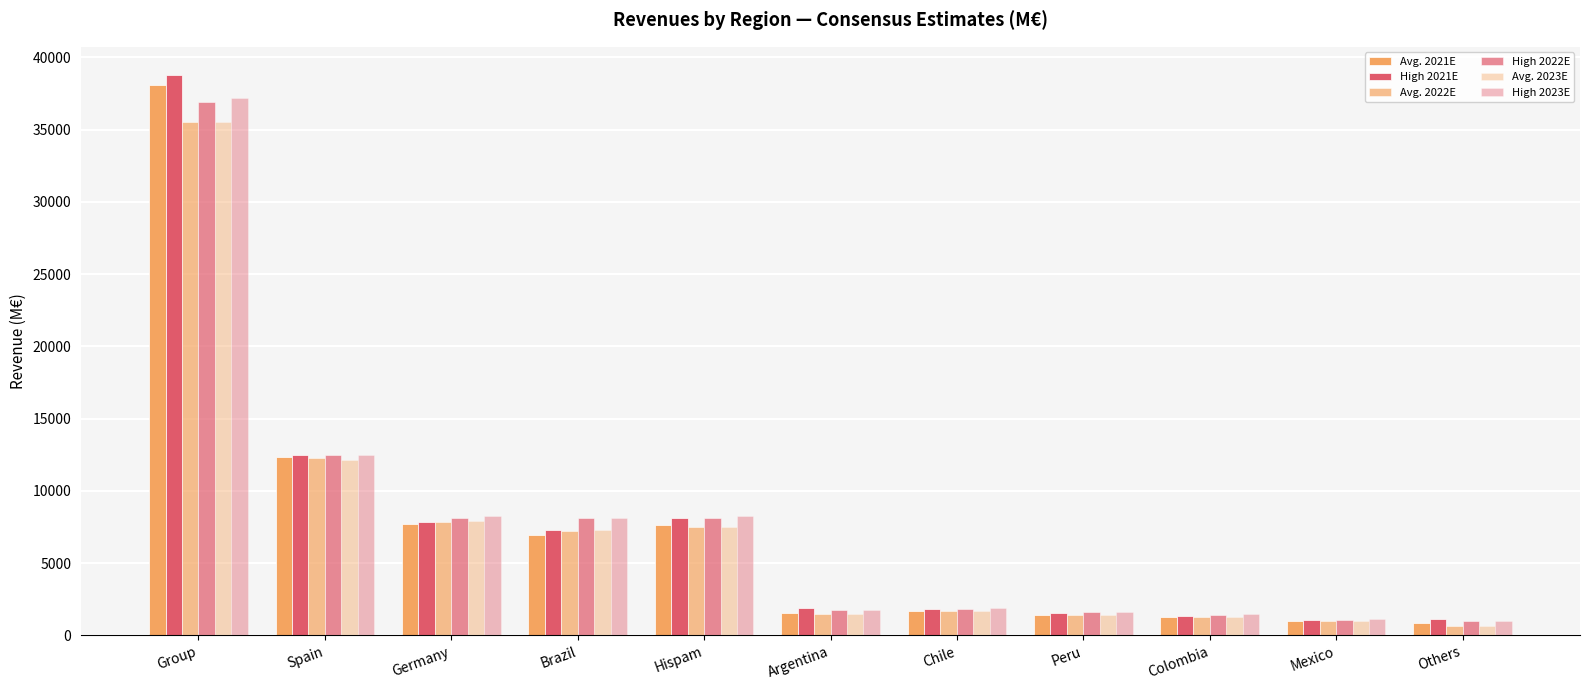

What value does the Avg. 2021E series have at Hispam?

7673.2